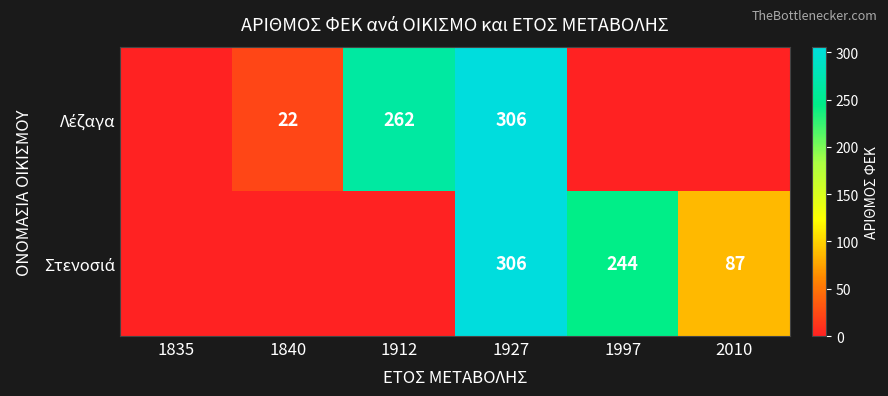

How many values in the Λέζαγα series are below 22?

3